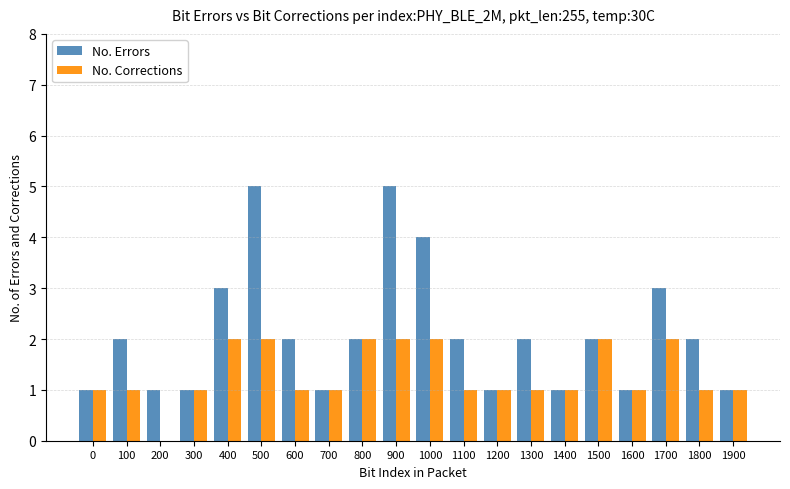

What is the total value across all series at 1500?

4